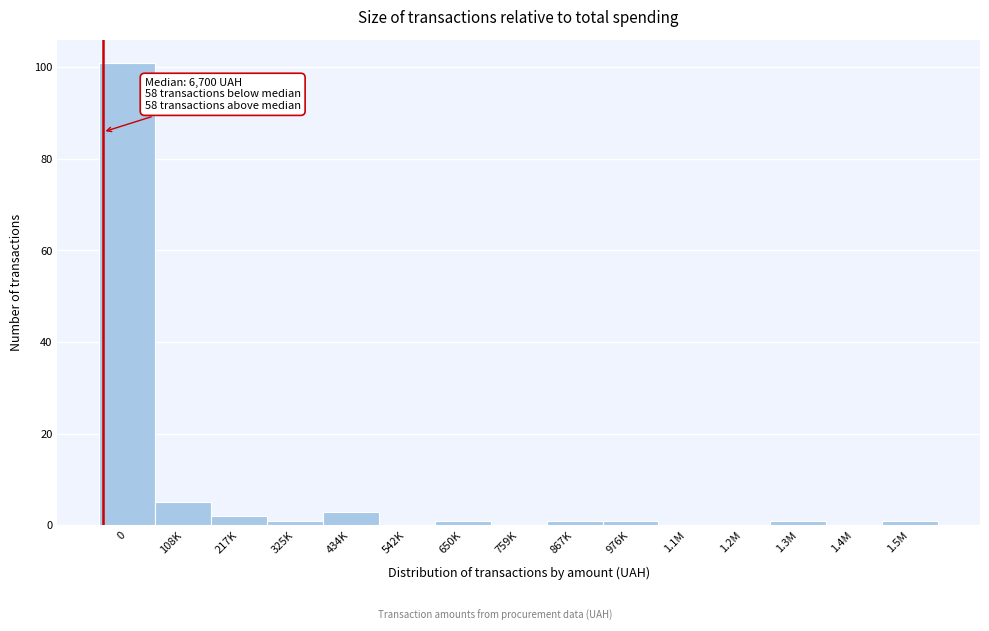

Reading left to right, what are all the values shown in this chart?

0=101	108K=5	217K=2	325K=1	434K=3	542K=0	650K=1	759K=0	867K=1	976K=1	1.1M=0	1.2M=0	1.3M=1	1.4M=0	1.5M=1